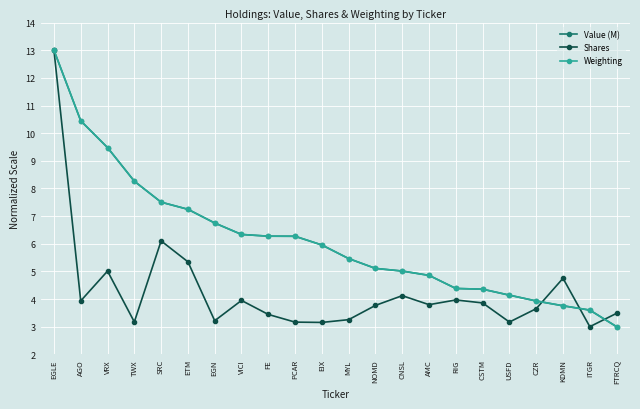

At how many categories does at least one series exceed 11?

1